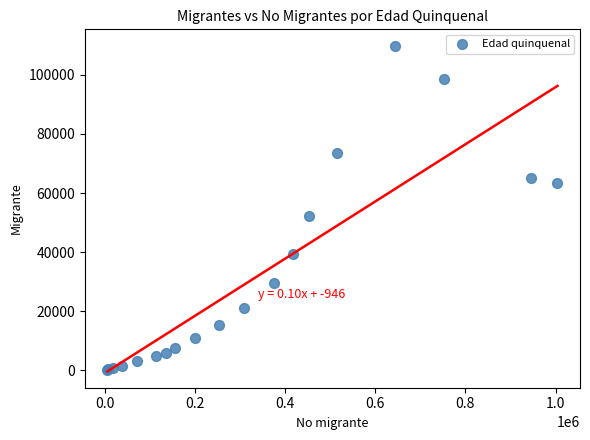

What Y value in the scatter plot is closest to 55063?

52315